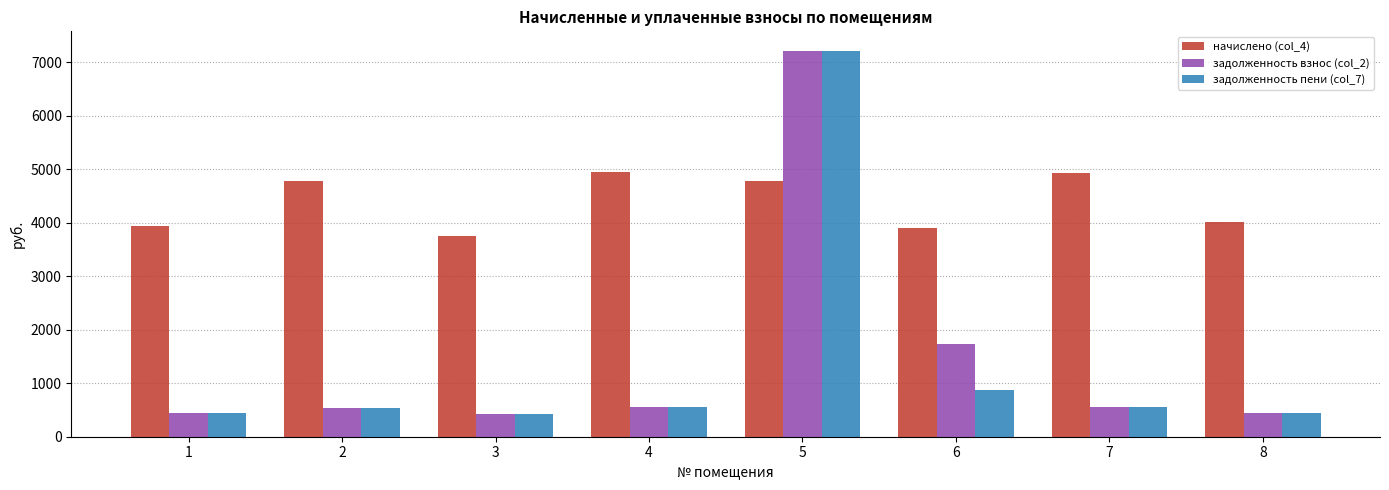

How many bars are there in each group?

3